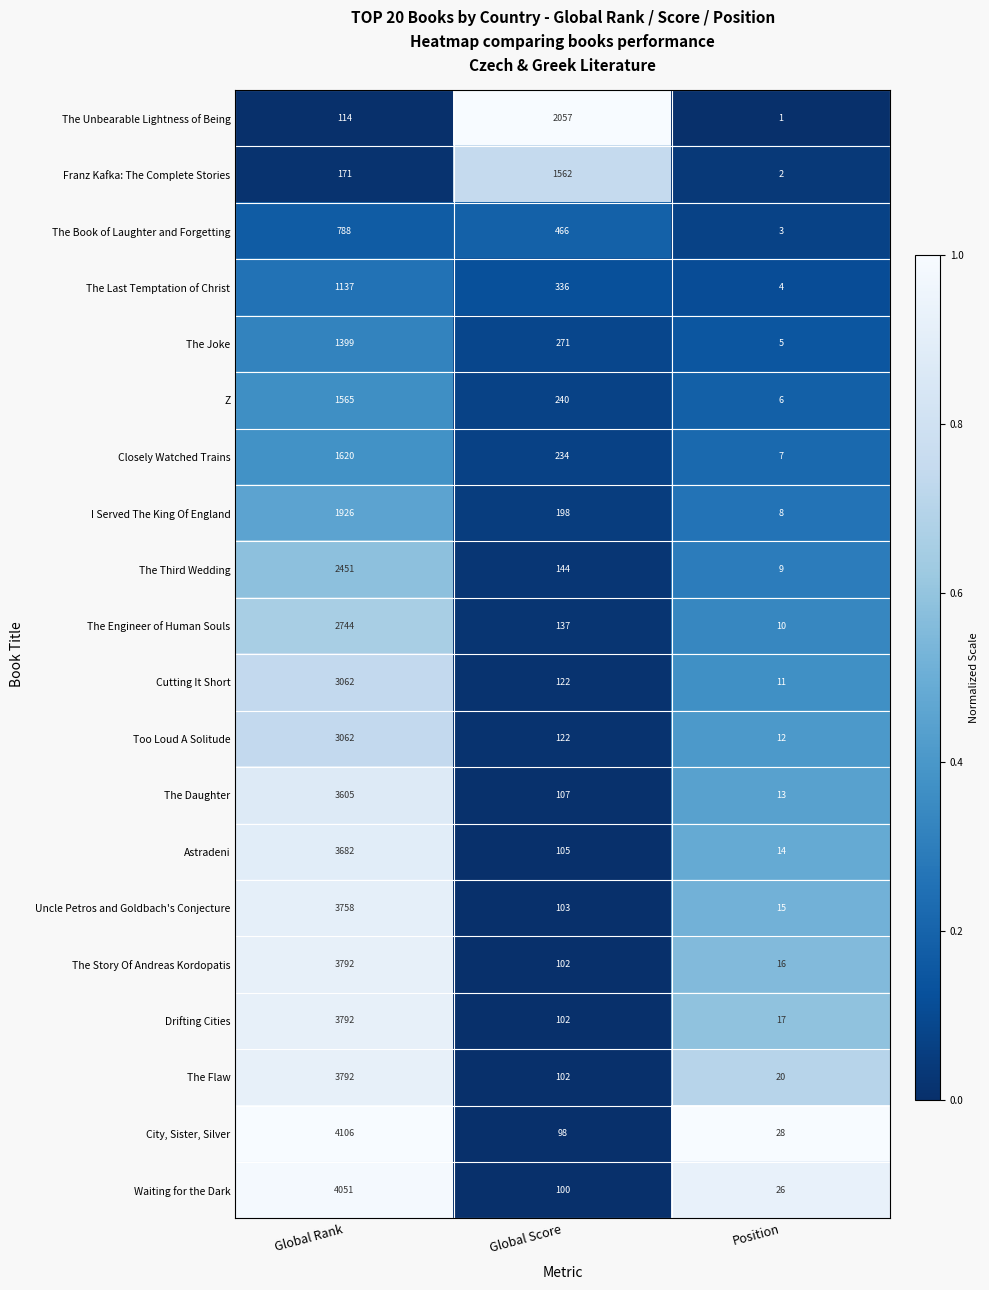

Which category has the lowest value in the City, Sister, Silver series?

Position